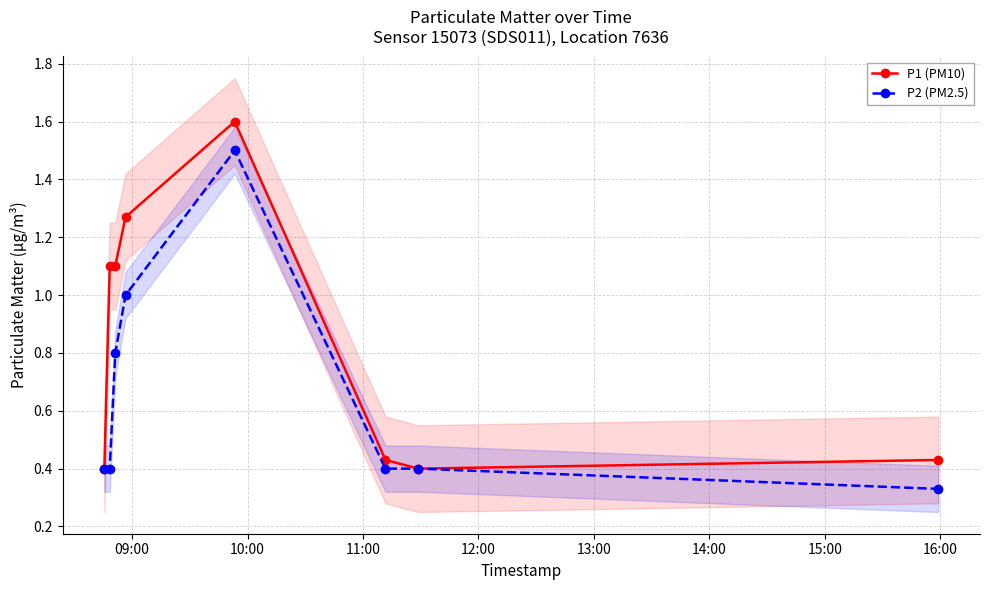

Which series has the widest spread of values?

P1 (PM10)